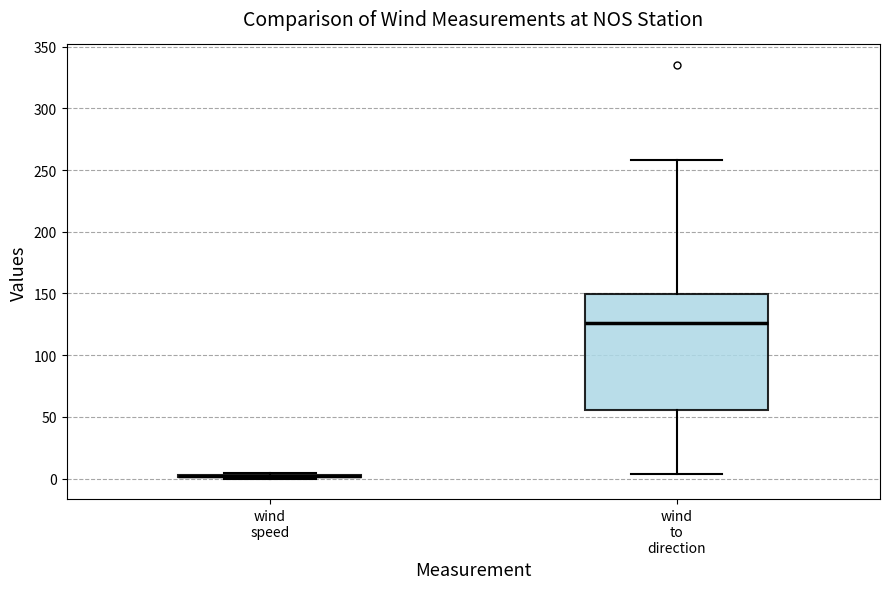

Which box is the tallest, from its lower edge to its upper edge?

wind to direction